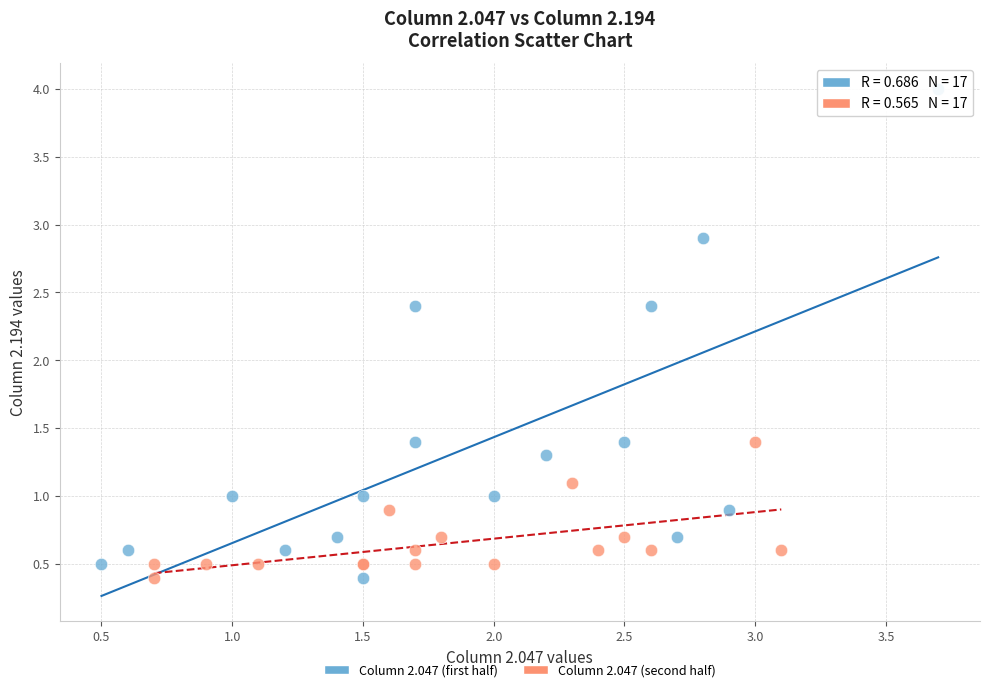

Which series has the largest Y range (max minus min)?

Column 2.047 (first half)